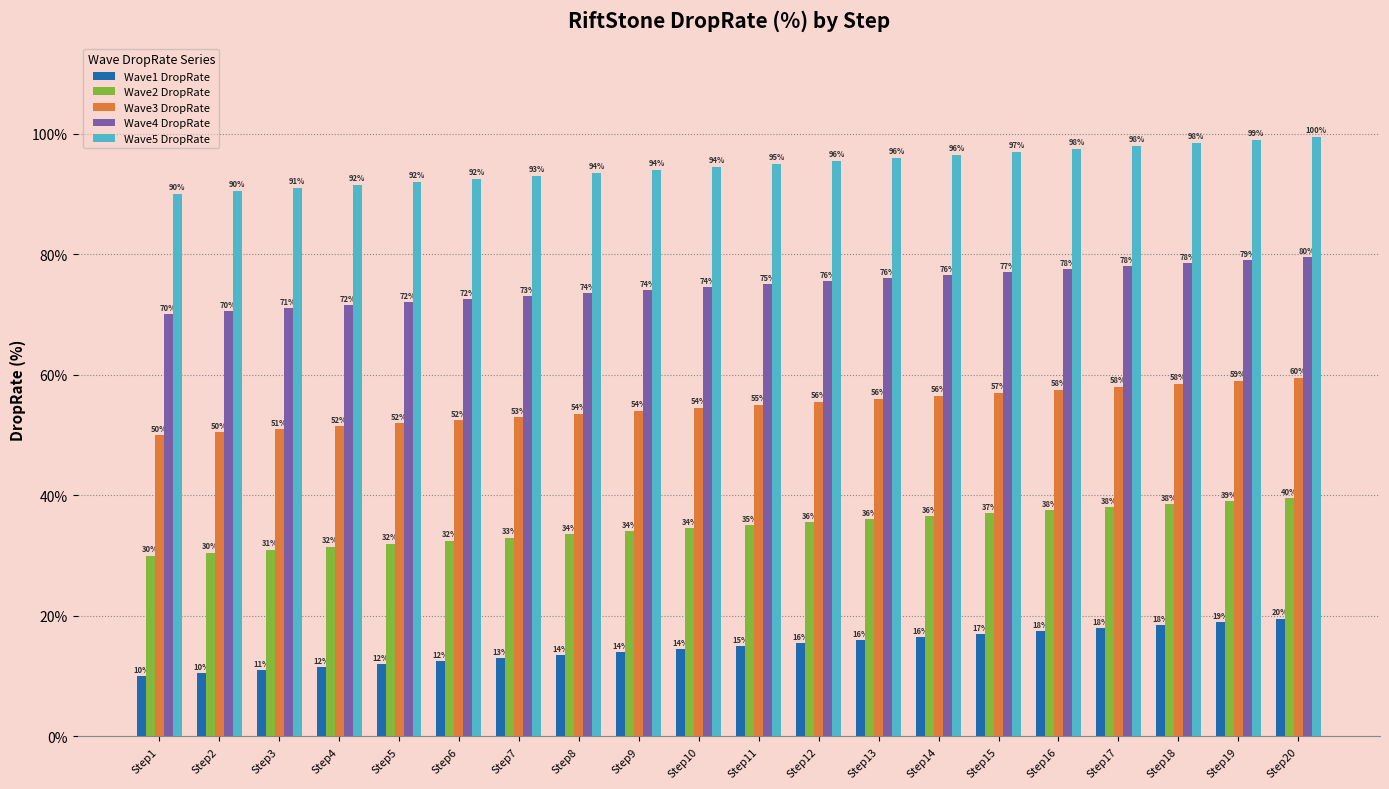

List the series in order of their overall mean, highest first.

Wave5 DropRate, Wave4 DropRate, Wave3 DropRate, Wave2 DropRate, Wave1 DropRate